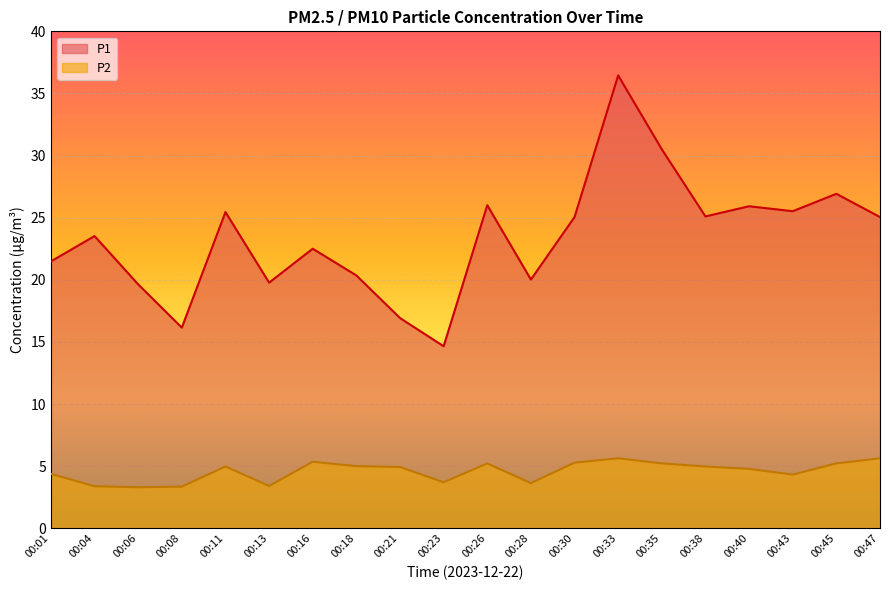

What is the spread (max minus min) of values at 00:30?

19.8